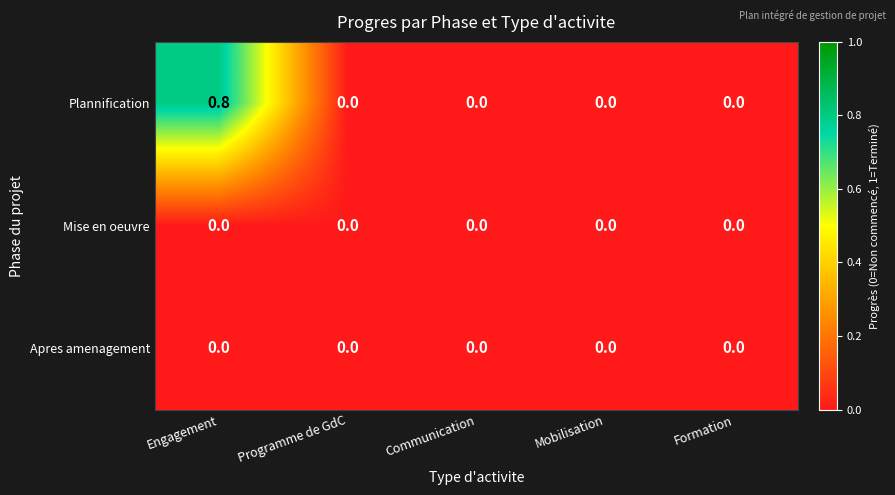

Which series has the widest spread of values?

Plannification